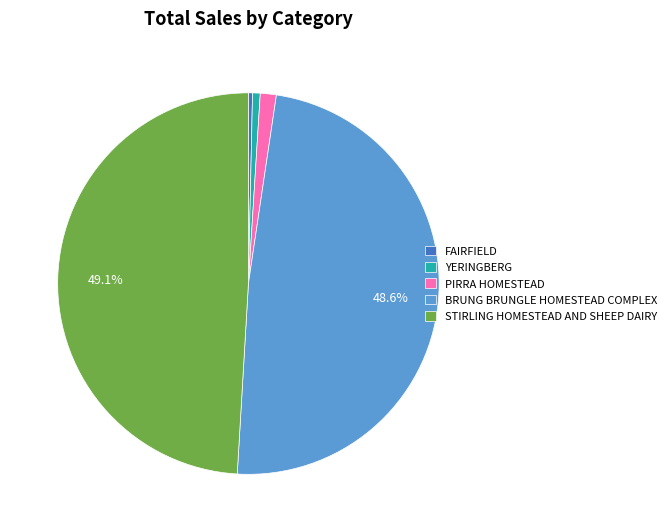

Is it true that YERINGBERG is 1% of the pie?

True